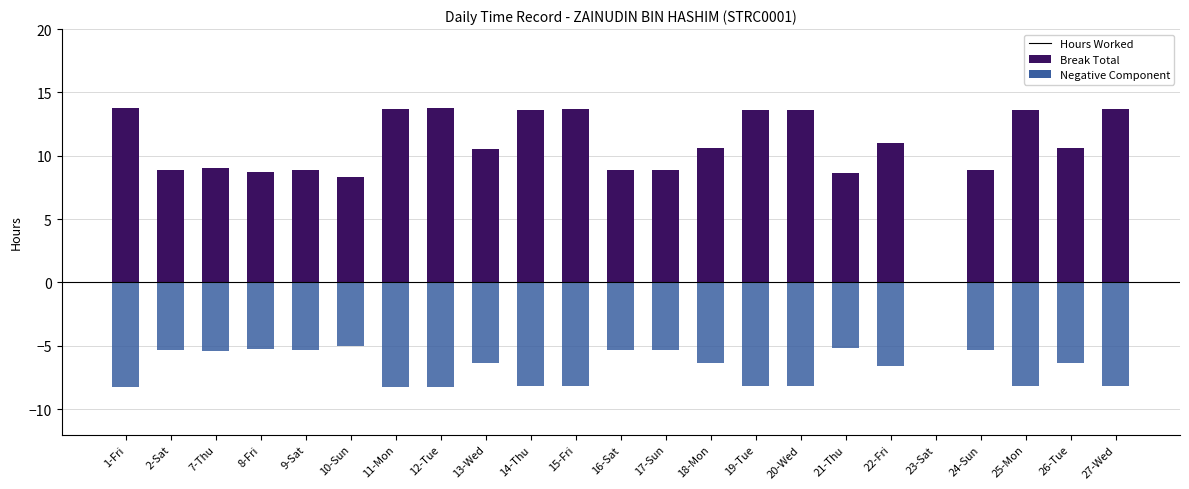

Rank the categories by Negative Component value from highest to lowest.

23-Sat, 10-Sun, 21-Thu, 8-Fri, 17-Sun, 2-Sat, 9-Sat, 24-Sun, 16-Sat, 7-Thu, 13-Wed, 18-Mon, 26-Tue, 22-Fri, 14-Thu, 19-Tue, 25-Mon, 20-Wed, 15-Fri, 27-Wed, 11-Mon, 12-Tue, 1-Fri